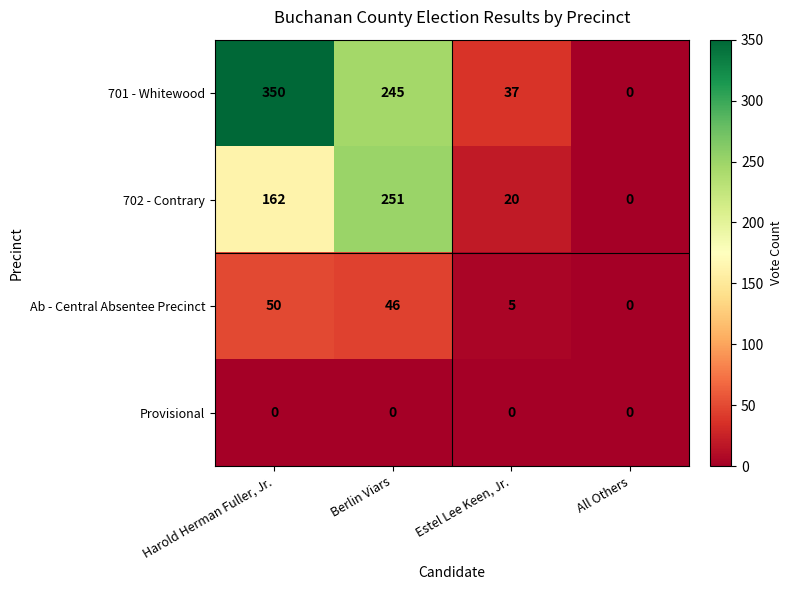

Which series has the widest spread of values?

701 - Whitewood